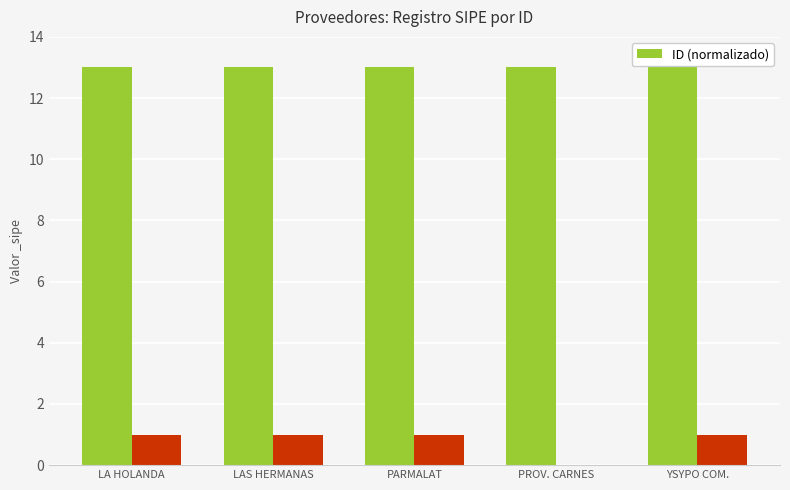

How many categories are shown in the chart?

5